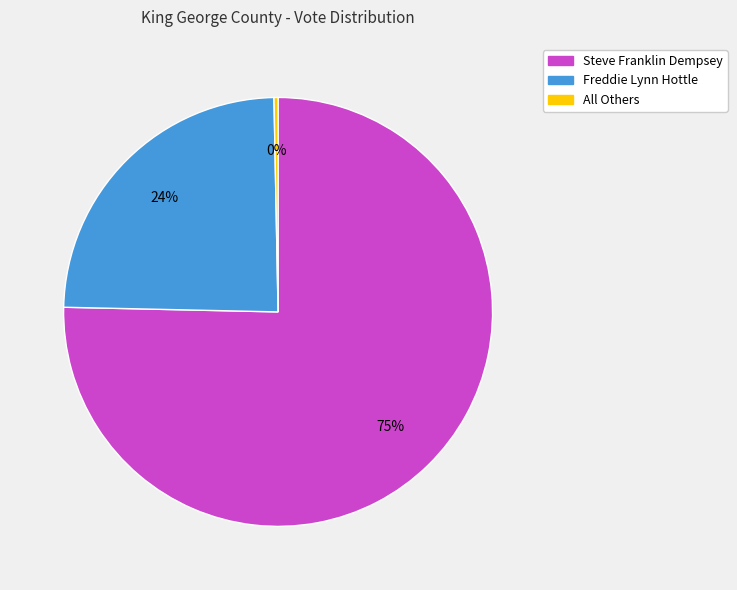

The Steve Franklin Dempsey slice represents 75% of the pie. True or false?

True